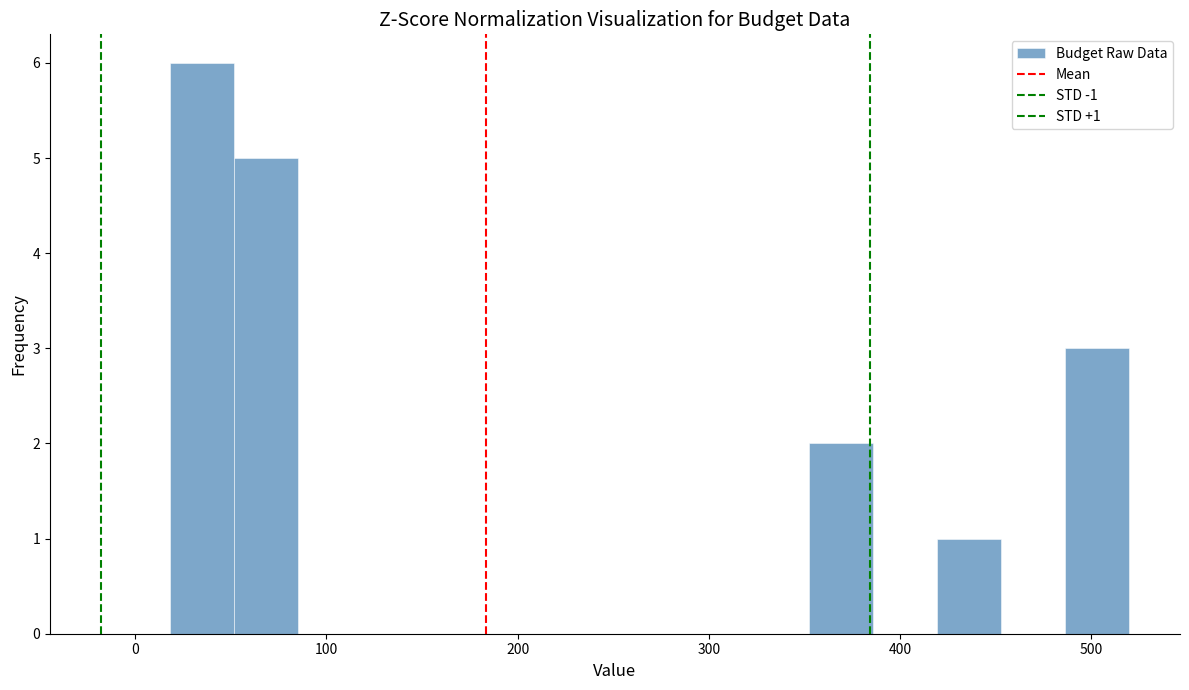

Around what value on the x-axis is the tallest bar? Give the approximate position of its centre, as read against the axis.

30